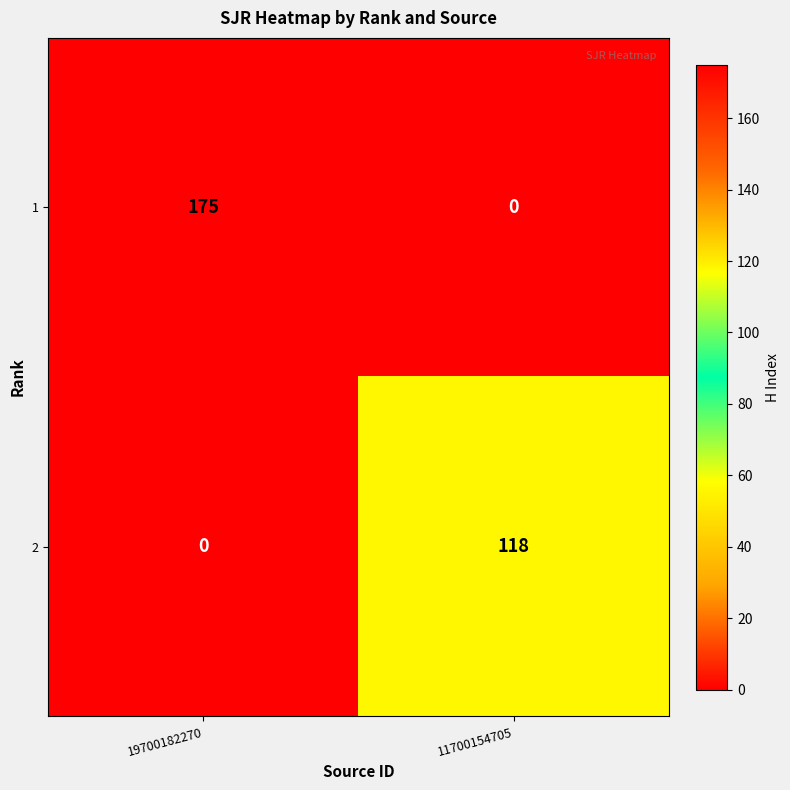

What is the total value across all series at 19700182270?

175